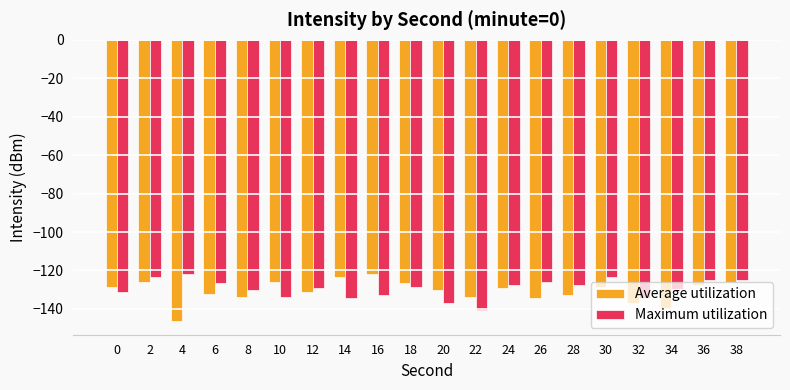

The value of Maximum utilization at 22 is -200.8. True or false?

False